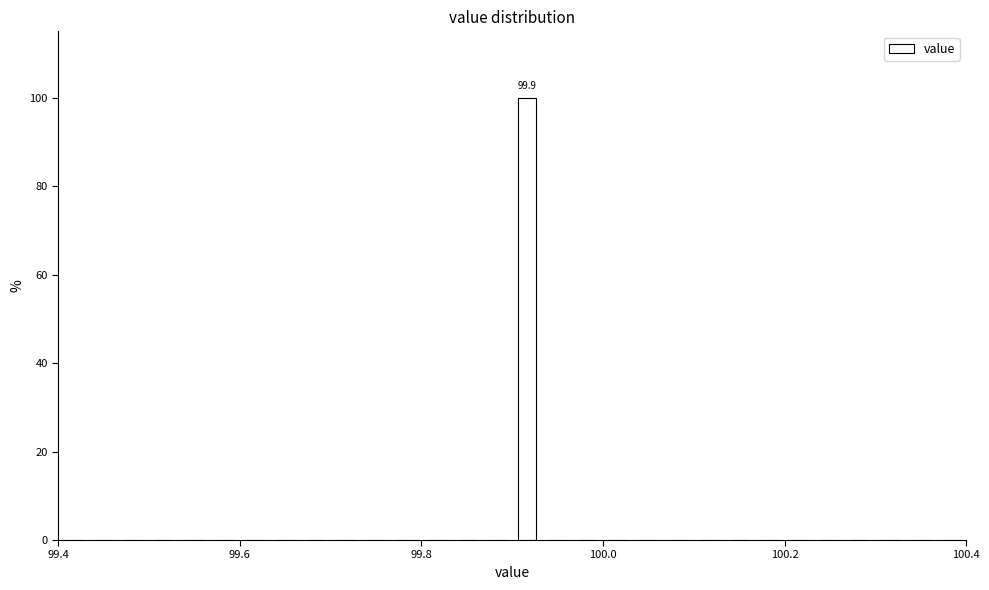

Read against the x-axis, roughly where is the centre of the tallest bar?

99.92